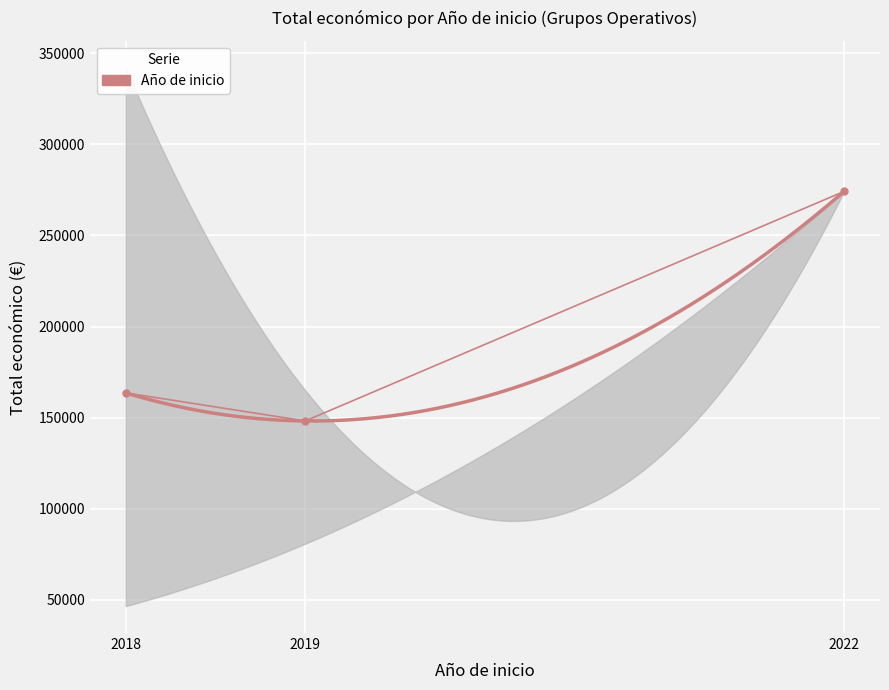

What is the difference between the maximum and minimum values?

126024